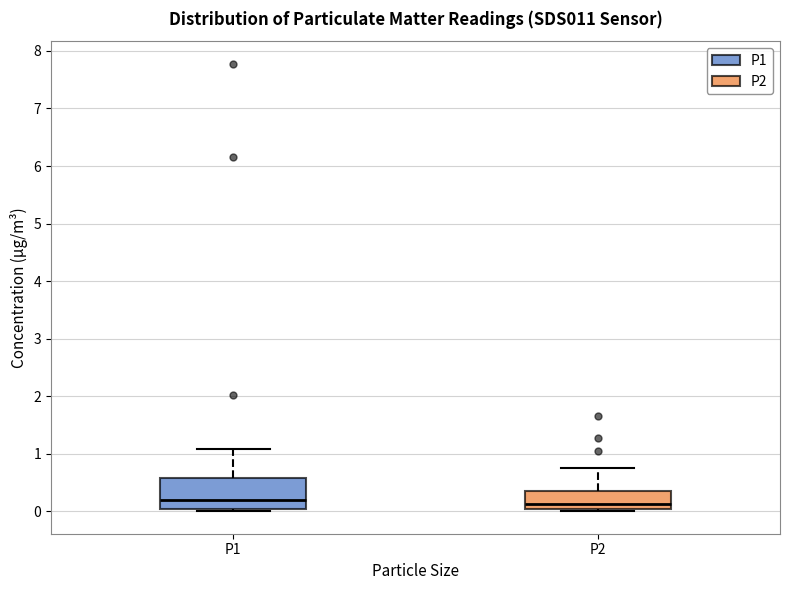

Where does the upper whisker of the box for P1 end on the y-axis? The values are not printed on the chart, so give them approximately, as read against the axis.

1.1